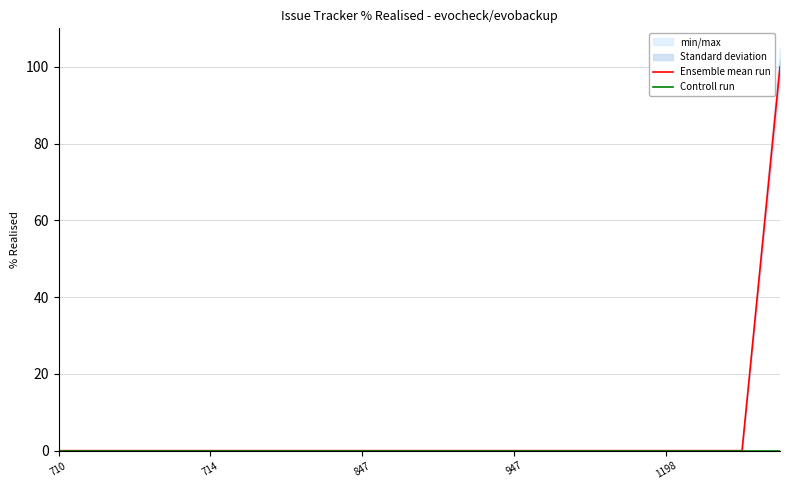

Which category has the lowest value in the Controll run series?

710